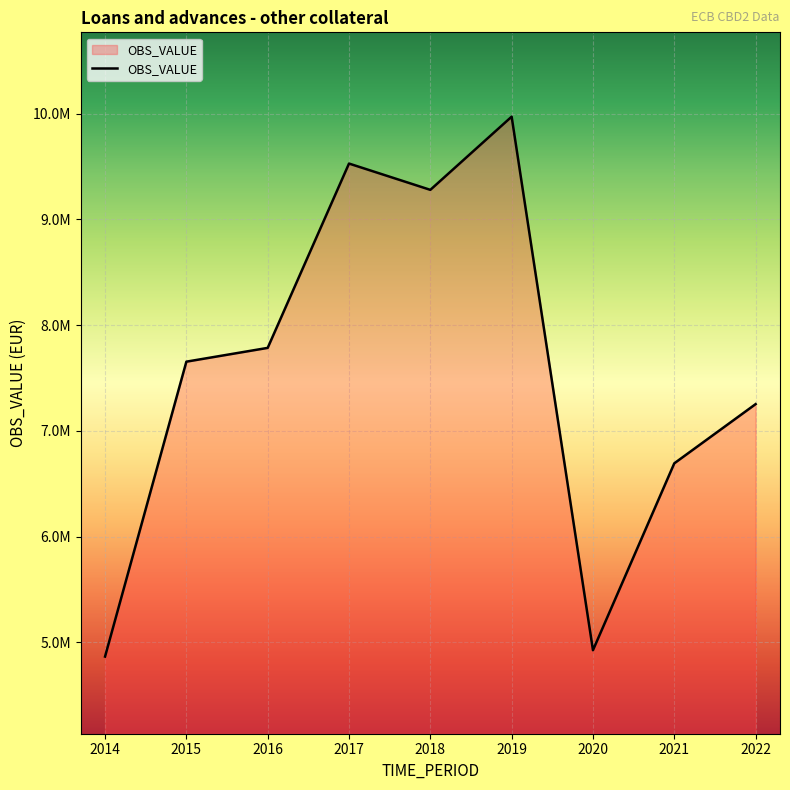

Which label corresponds to the largest value in the chart?

2019